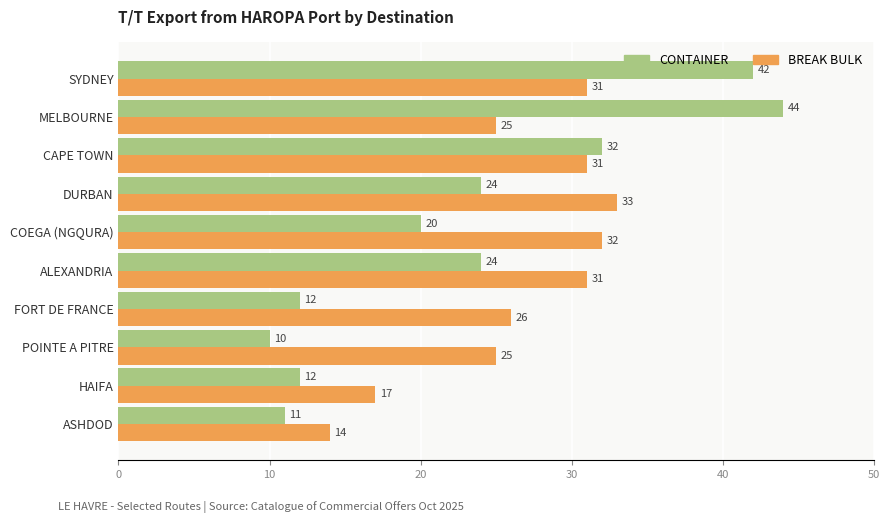

What is the difference between the maximum and minimum values in the BREAK BULK series?

19